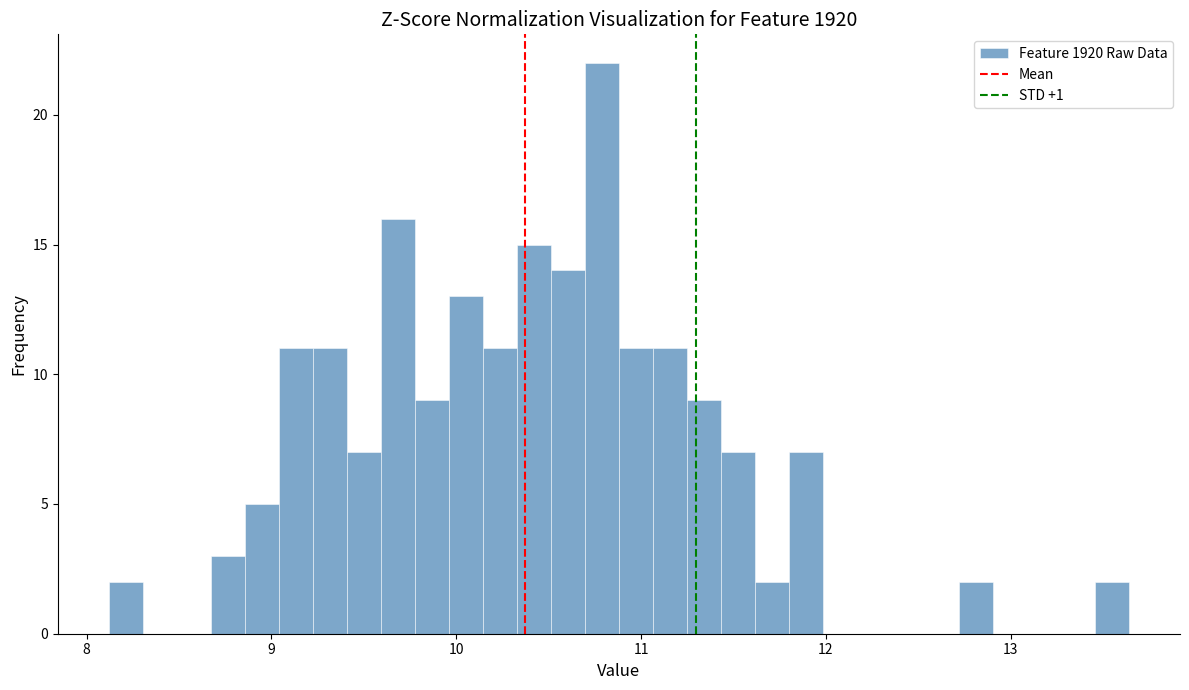

Around what value on the x-axis is the tallest bar? Give the approximate position of its centre, as read against the axis.

10.8